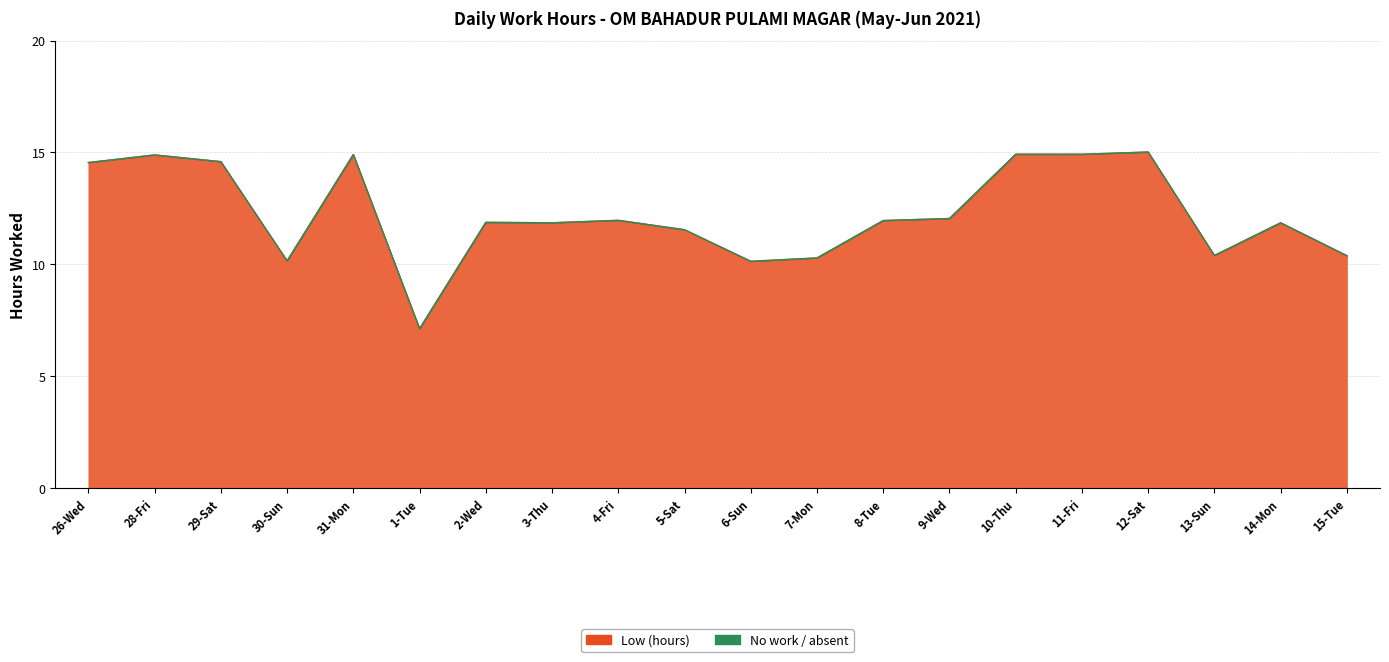

Reading right to left, extract all data points from this chart.

15-Tue=10.4	14-Mon=11.9	13-Sun=10.4	12-Sat=15.0	11-Fri=14.9	10-Thu=14.9	9-Wed=12.1	8-Tue=12.0	7-Mon=10.3	6-Sun=10.1	5-Sat=11.6	4-Fri=12.0	3-Thu=11.9	2-Wed=11.9	1-Tue=7.1	31-Mon=14.9	30-Sun=10.2	29-Sat=14.6	28-Fri=14.9	26-Wed=14.6